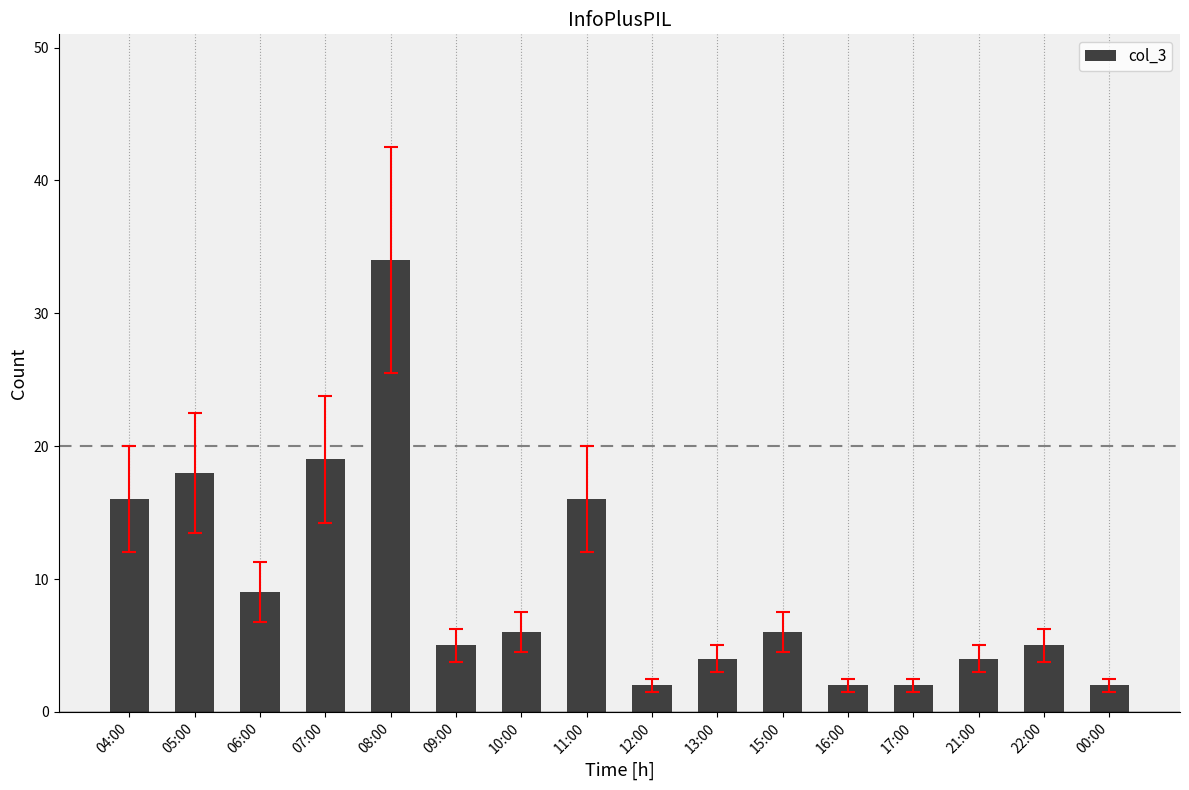

What is the sum of the values at 07:00 and 00:00?

21